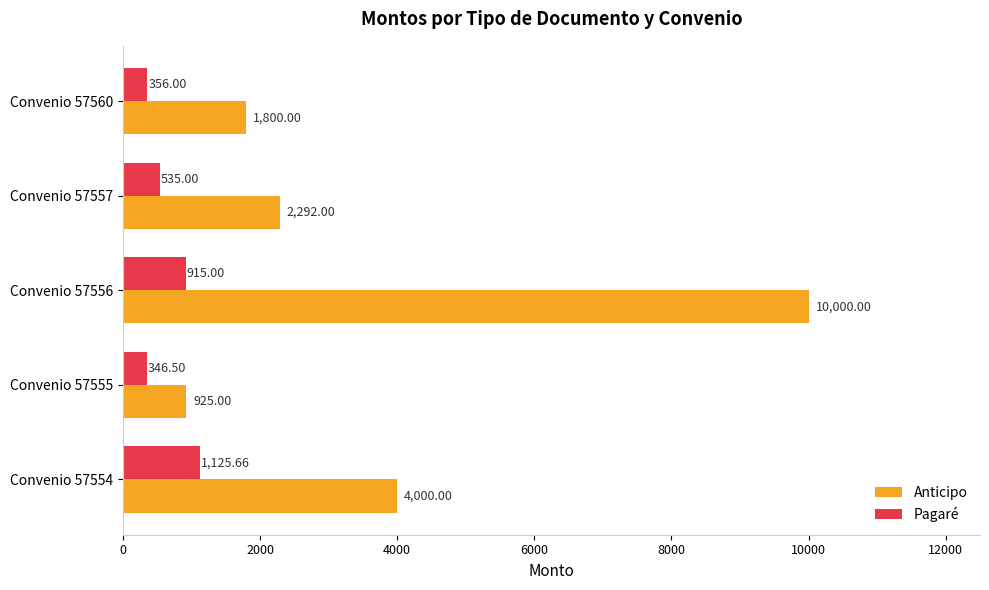

Rank the series at Convenio 57556 from highest to lowest value.

Anticipo, Pagaré